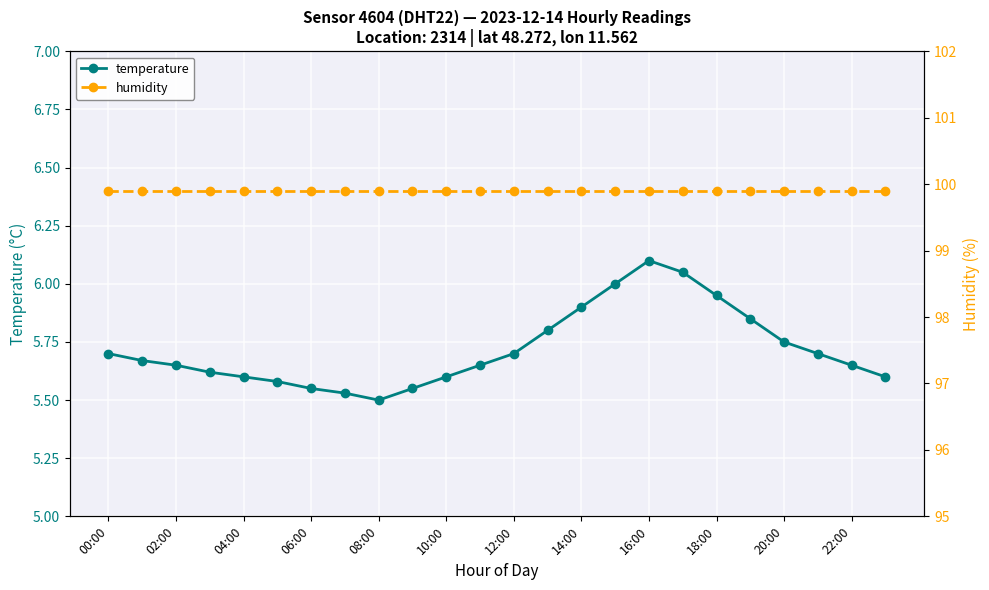

What is the maximum value for temperature?

6.1